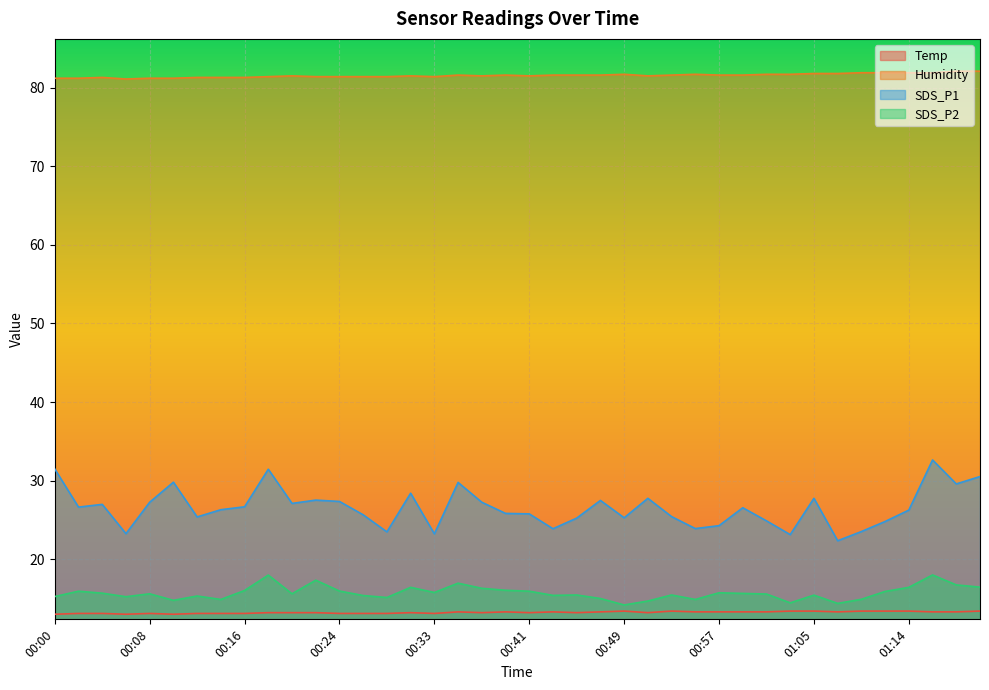

The value of Humidity at 01:19 is 145.3. True or false?

False